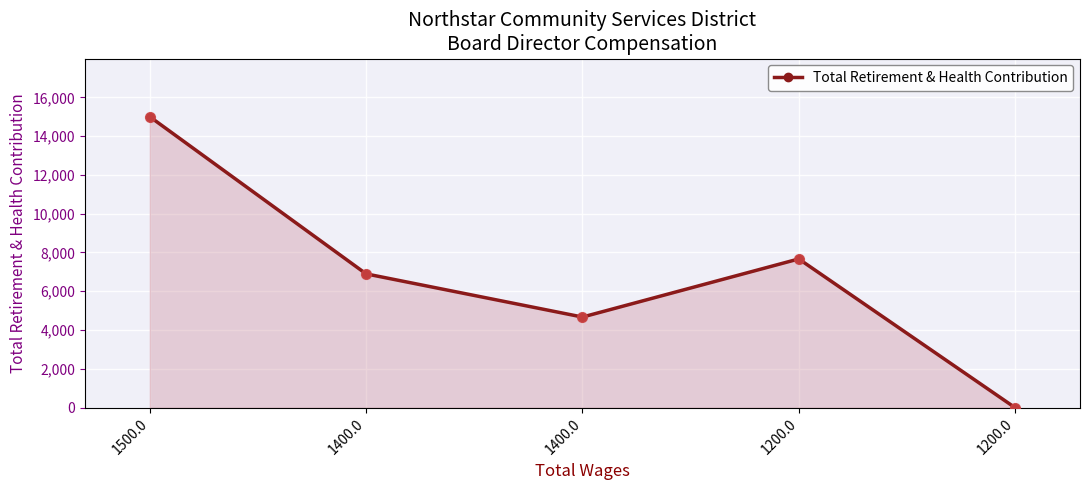

Approximately how many times larger is the value at 1400.0 compared to 1200.0?

0.6